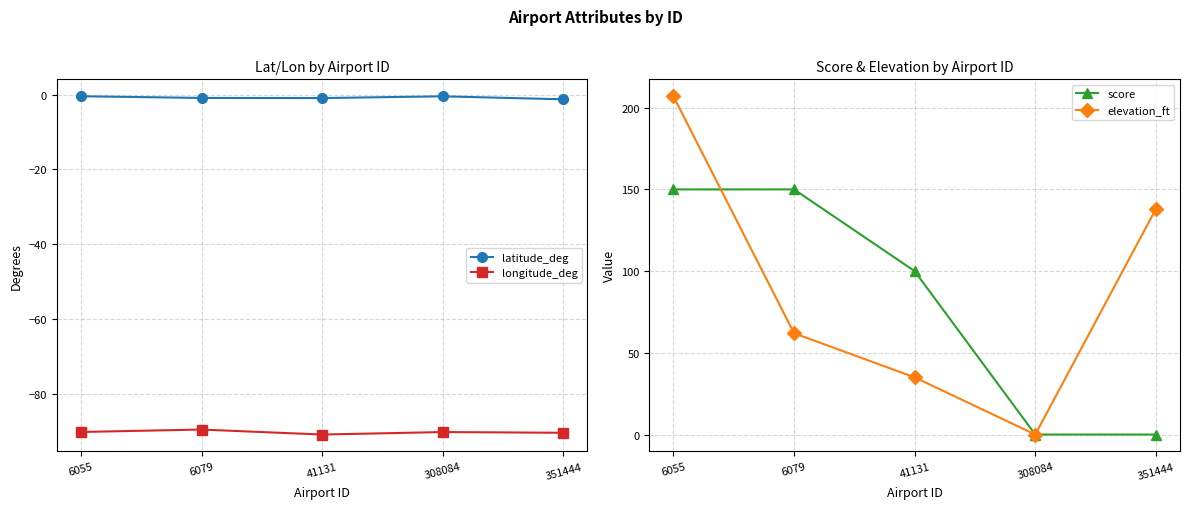

How many interior local peaks does the latitude_deg series have?

1